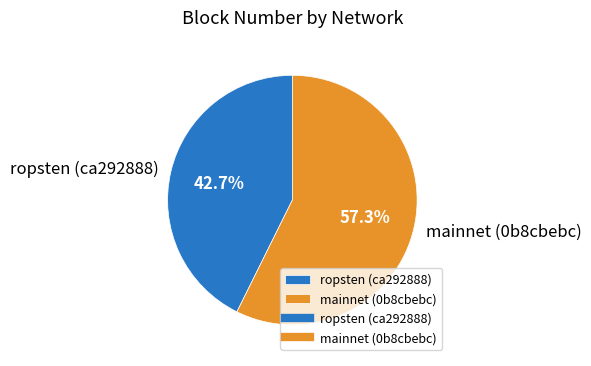

What percentage is the ropsten (ca292888) slice, to the nearest percent?

43%